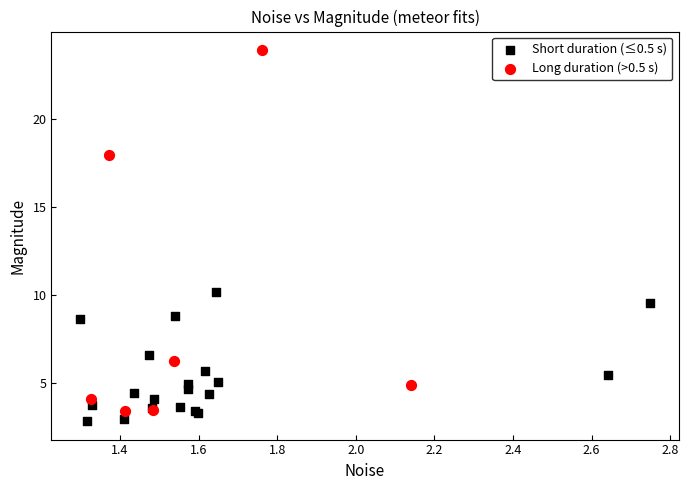

Which series has the widest spread of Y values?

Long duration (>0.5 s)